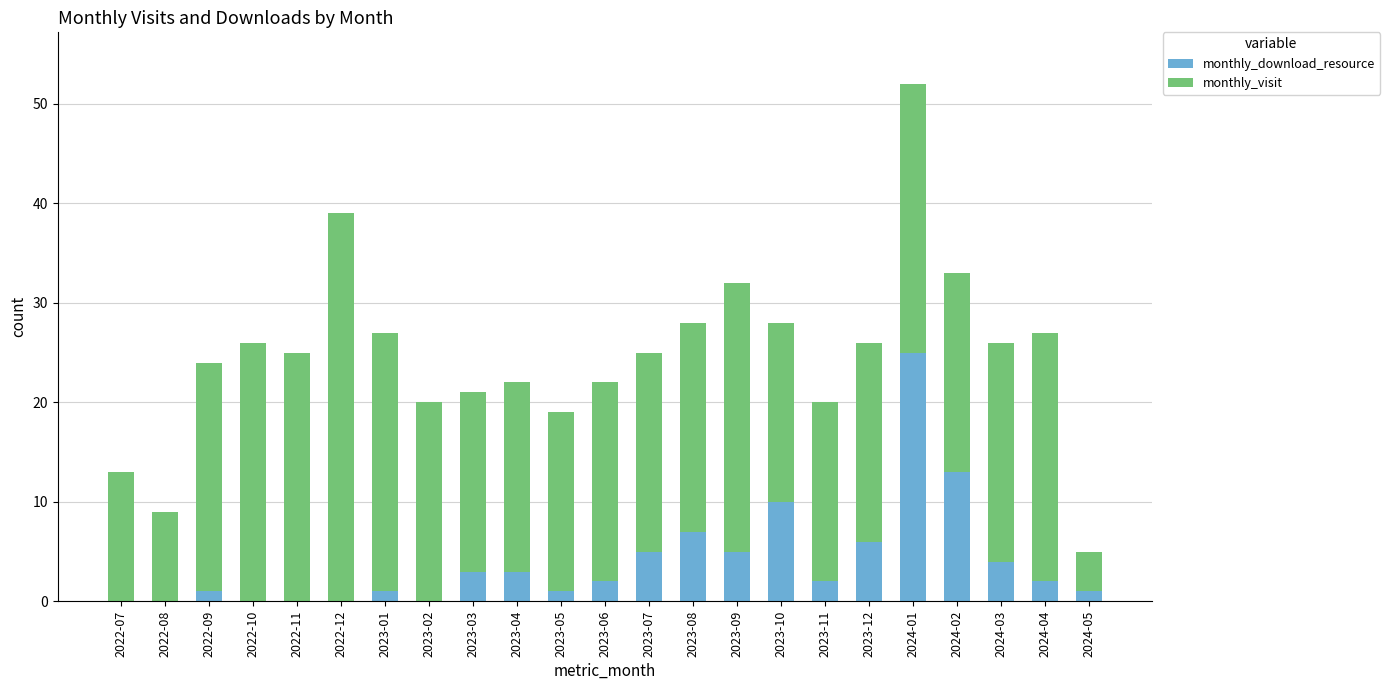

Are the bars horizontal?

No